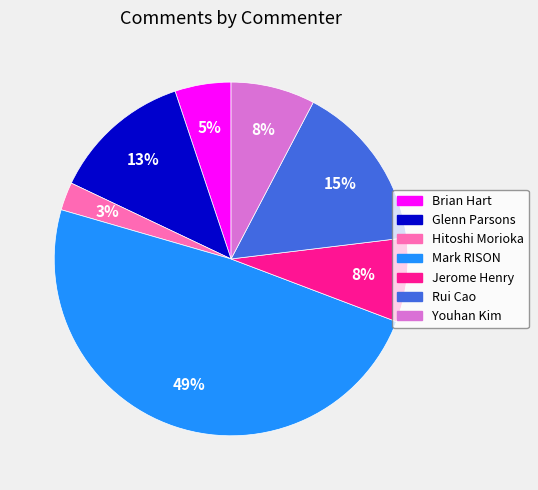

Which slice is the smallest?

Hitoshi Morioka